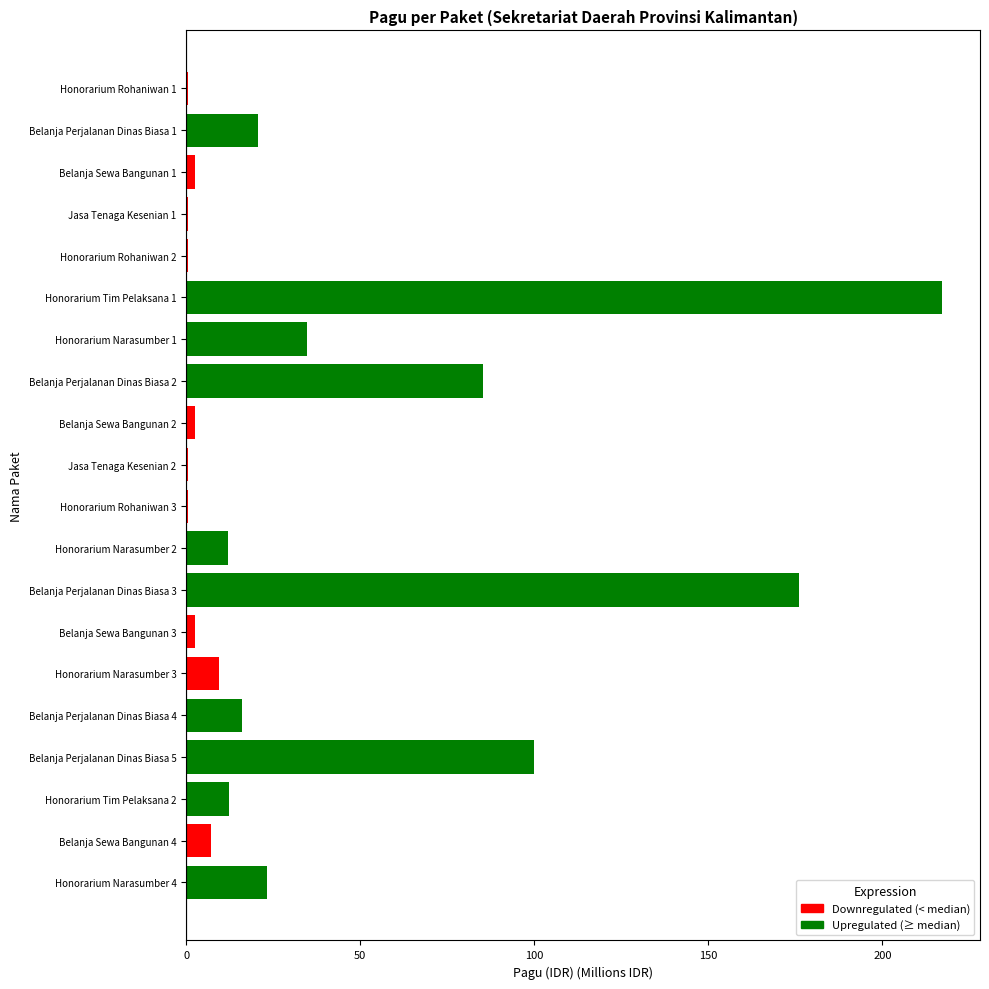

What is the change in value from Belanja Perjalanan Dinas Biasa 3 to Belanja Perjalanan Dinas Biasa 4?

-160.0